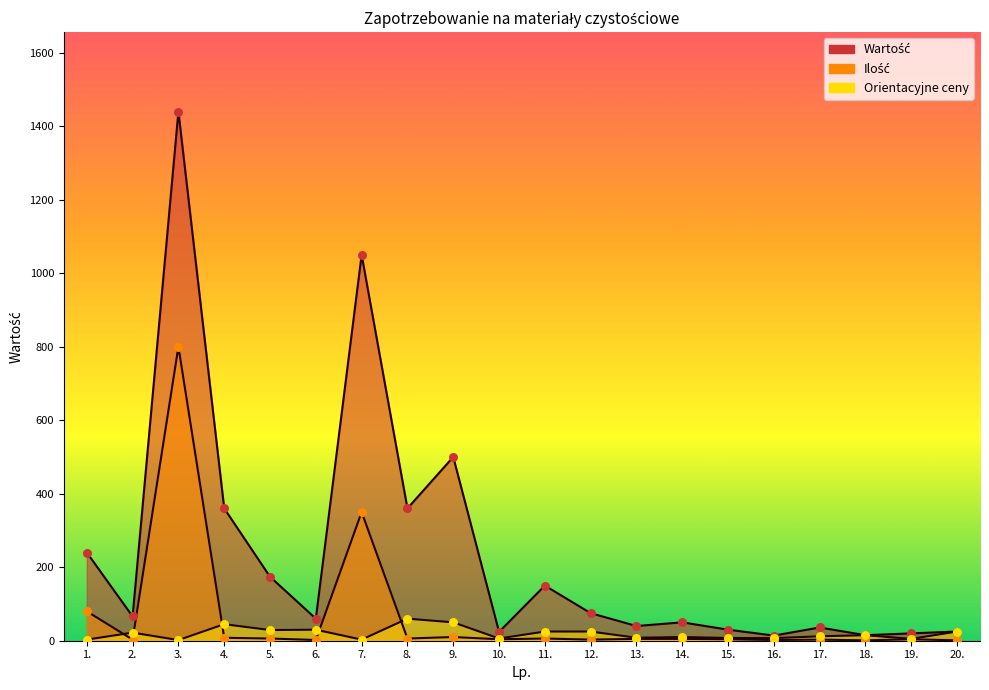

At which category is the sum across all series the highest?

3.